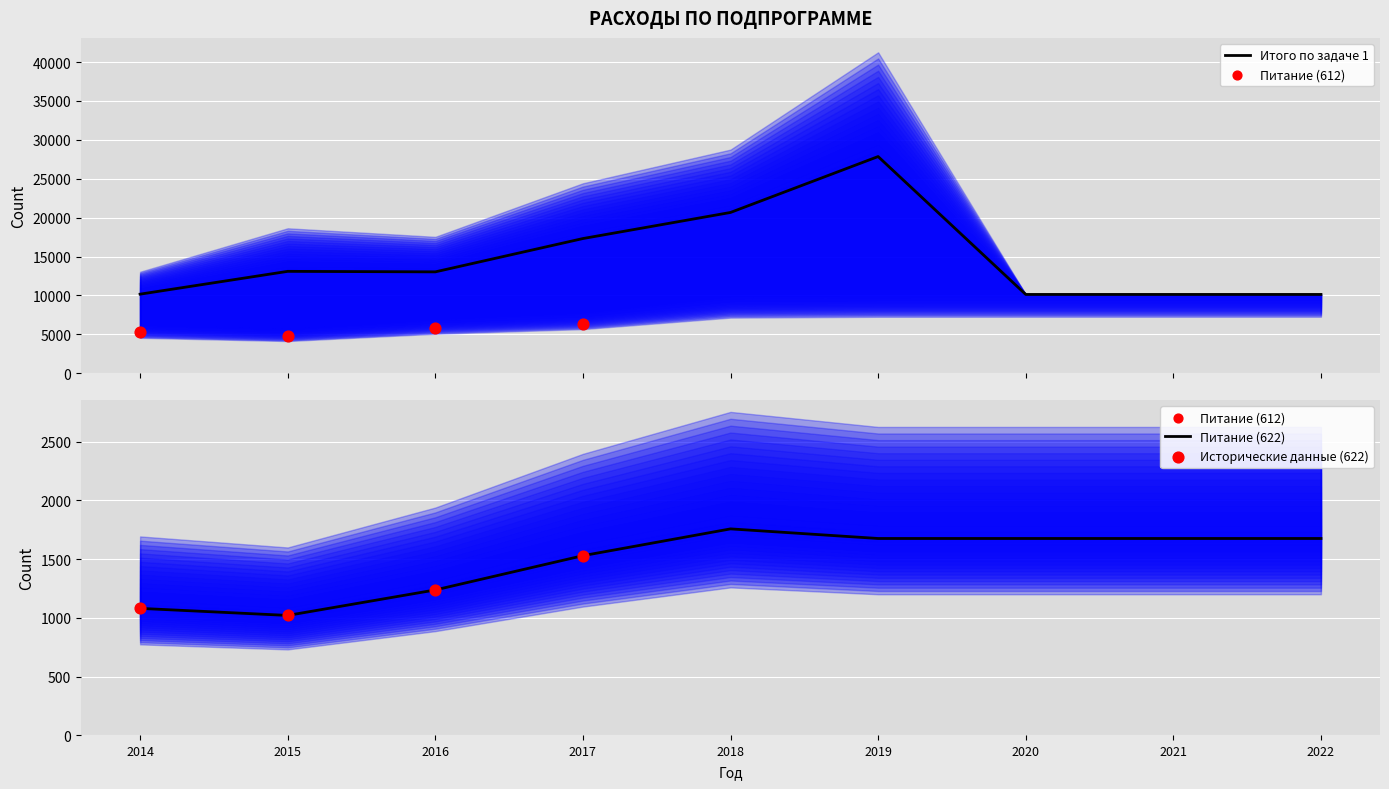

What is the total value across all series at 2020?

11801.6